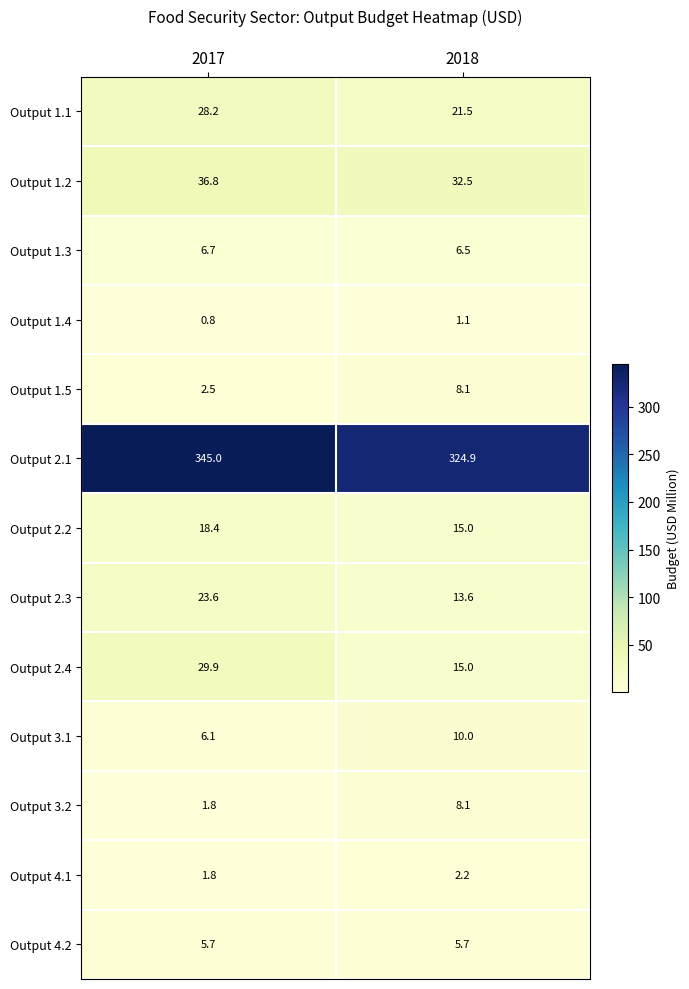

What is the greatest value displayed?

345.0